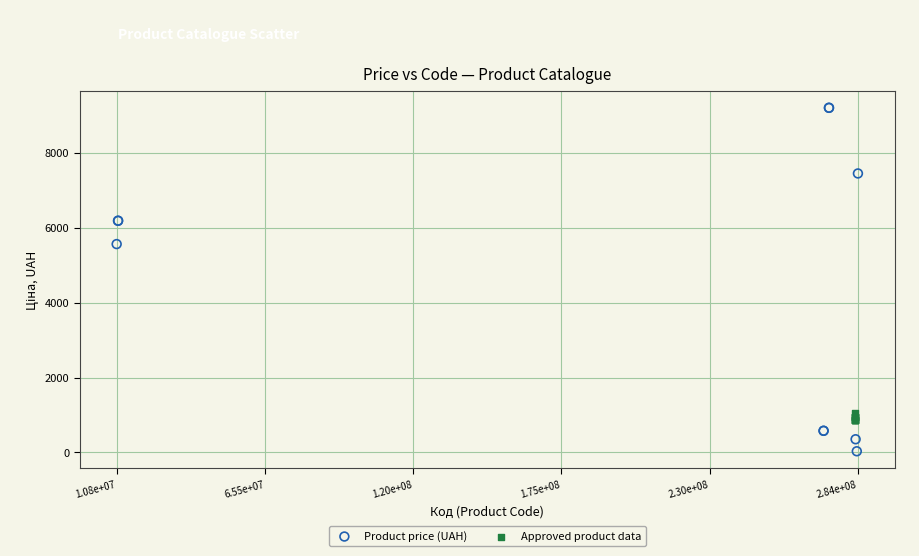

Which series reaches the minimum Y coordinate?

Product price (UAH)